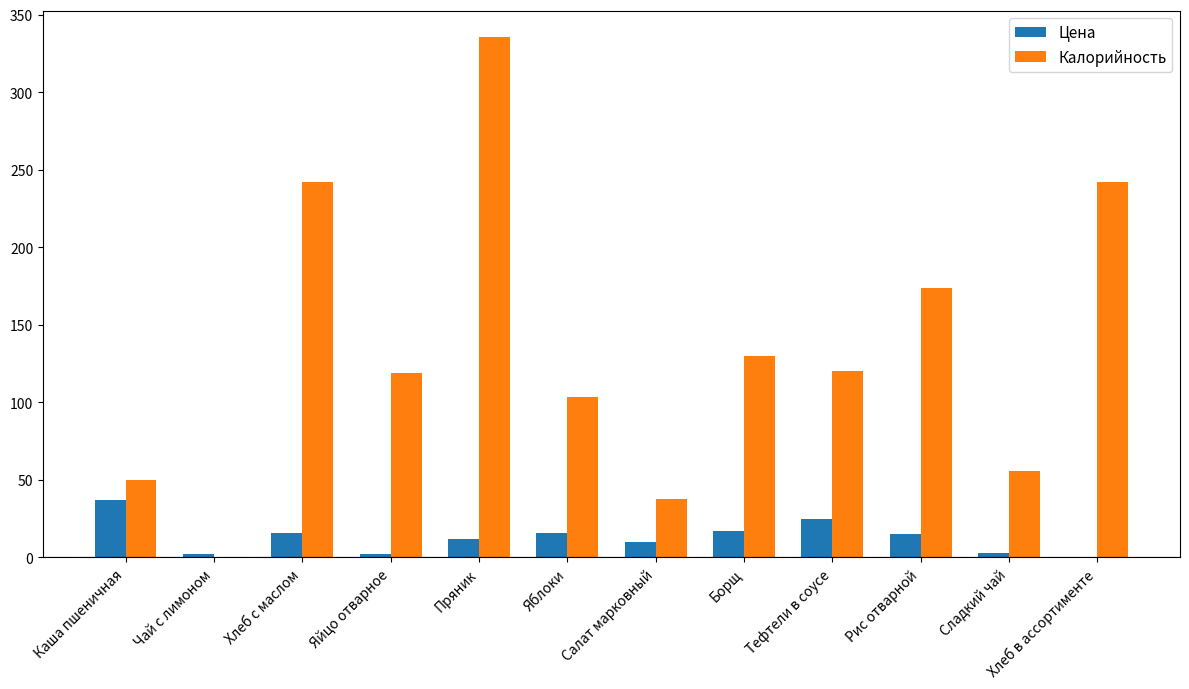

What is the sum of all Цена values?

155.6